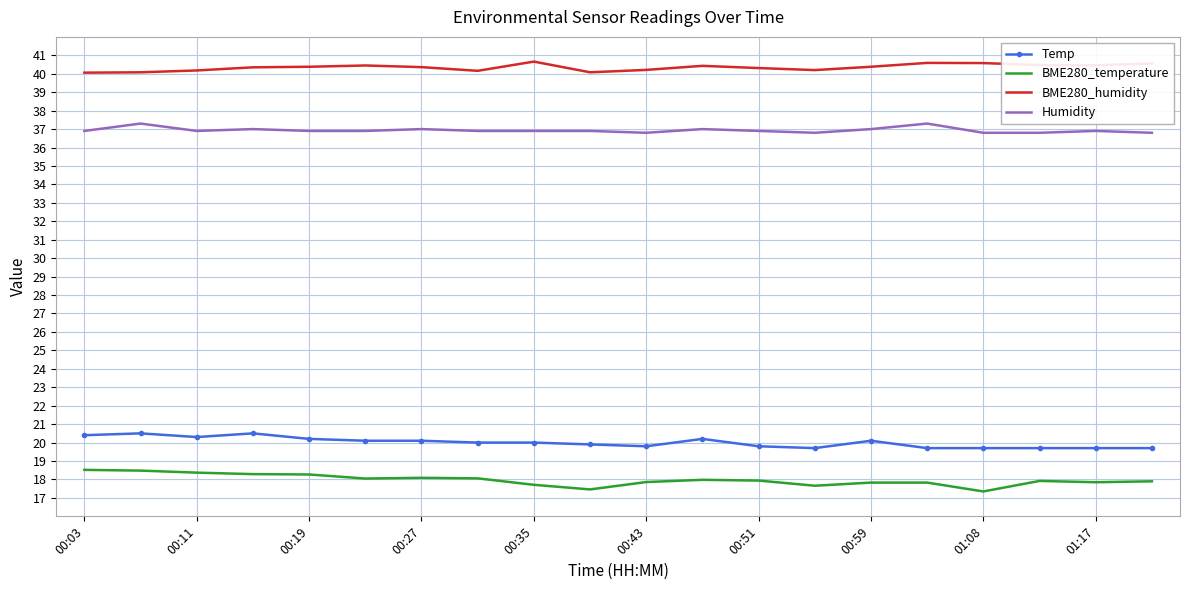

How many distinct data groups are displayed?

4